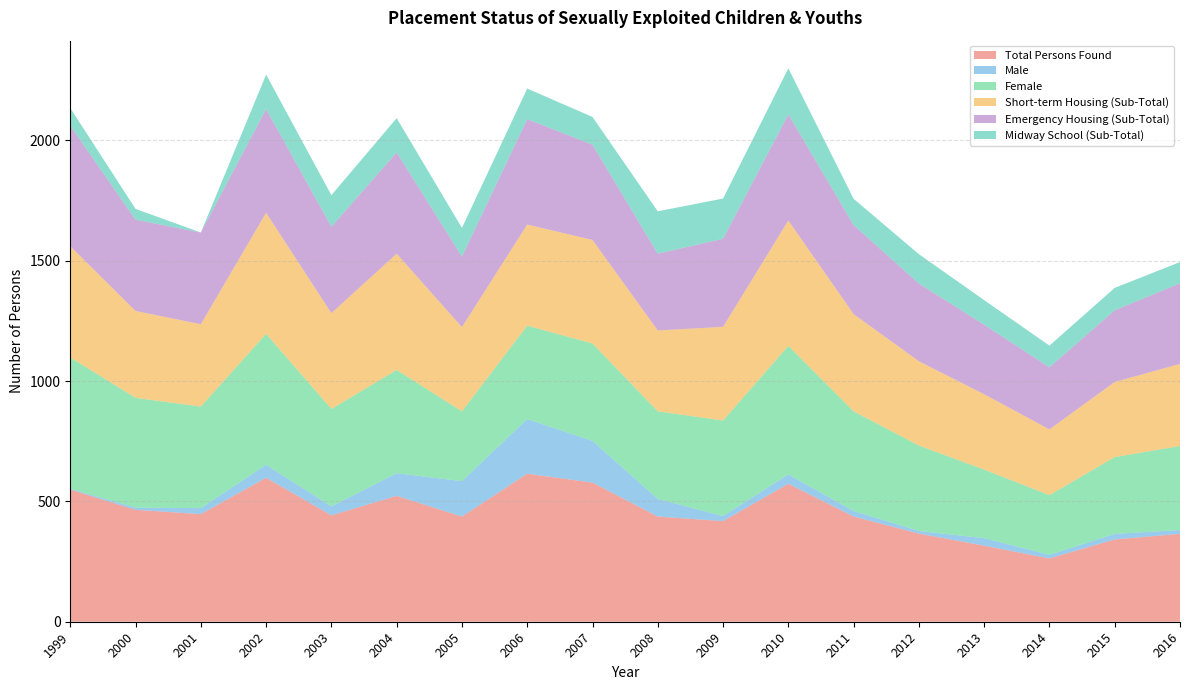

Reading left to right, what are all the values shown in this chart?

Total Persons Found: 549	465	447	598	442	523	437	615	578	437	418	573	437	366	316	263	342	365
Male: 3	9	25	54	37	94	147	227	173	73	21	39	23	11	31	15	23	16
Female: 546	456	422	544	405	429	290	388	405	364	397	534	414	355	285	248	319	349
Short-term Housing (Sub-Total): 462	361	342	503	398	483	350	420	430	336	389	521	404	350	313	273	312	341
Emergency Housing (Sub-Total): 501	379	381	431	359	421	293	438	396	319	366	441	370	323	289	258	298	335
Midway School (Sub-Total): 73	45	0	143	131	142	119	127	115	176	167	191	109	122	102	90	93	88